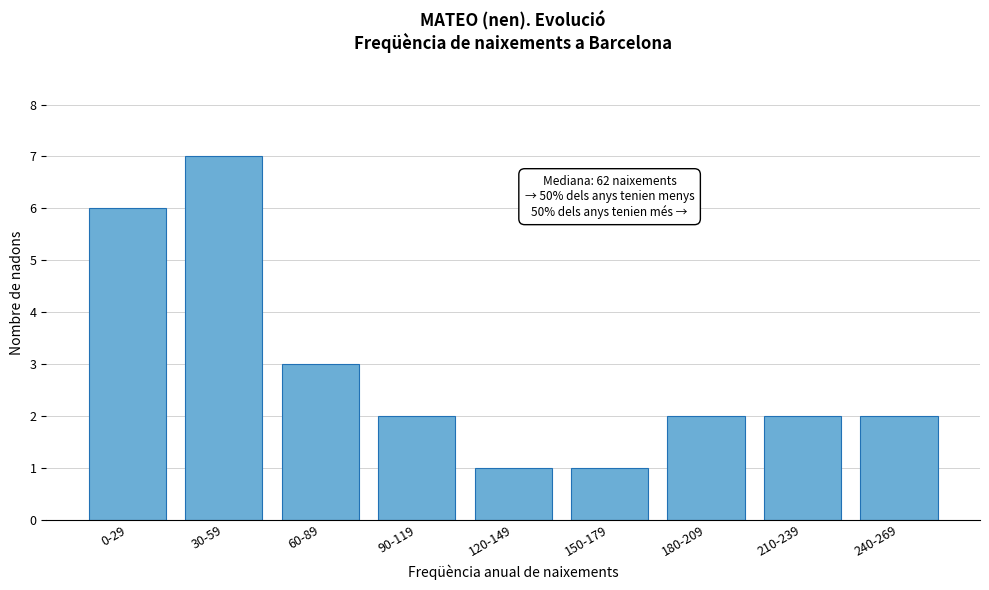

Reading left to right, list all the values displayed in this chart.

0-29=6	30-59=7	60-89=3	90-119=2	120-149=1	150-179=1	180-209=2	210-239=2	240-269=2